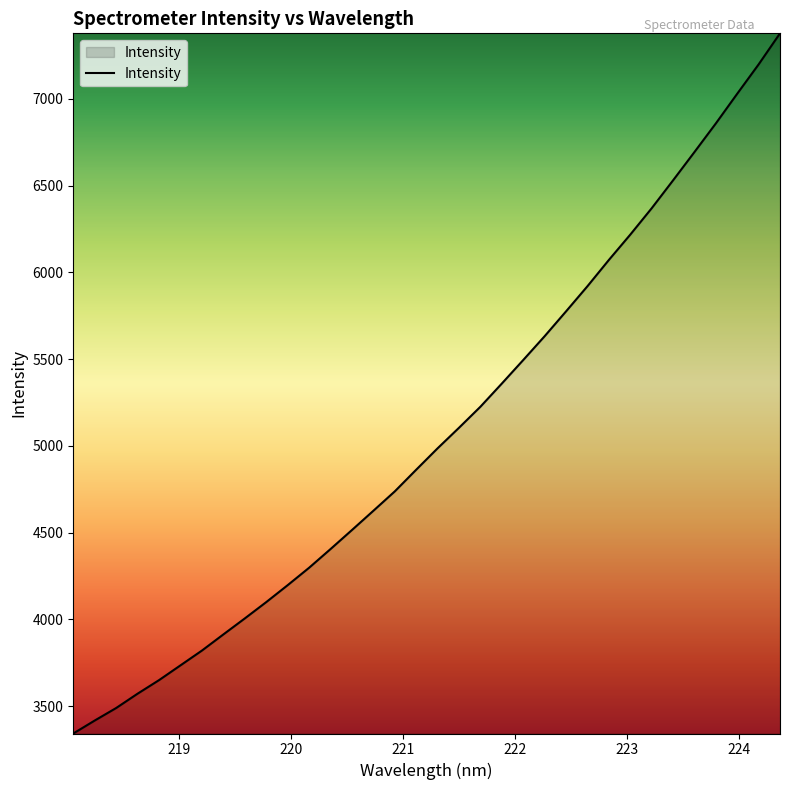

What is the smallest value displayed?

3341.6